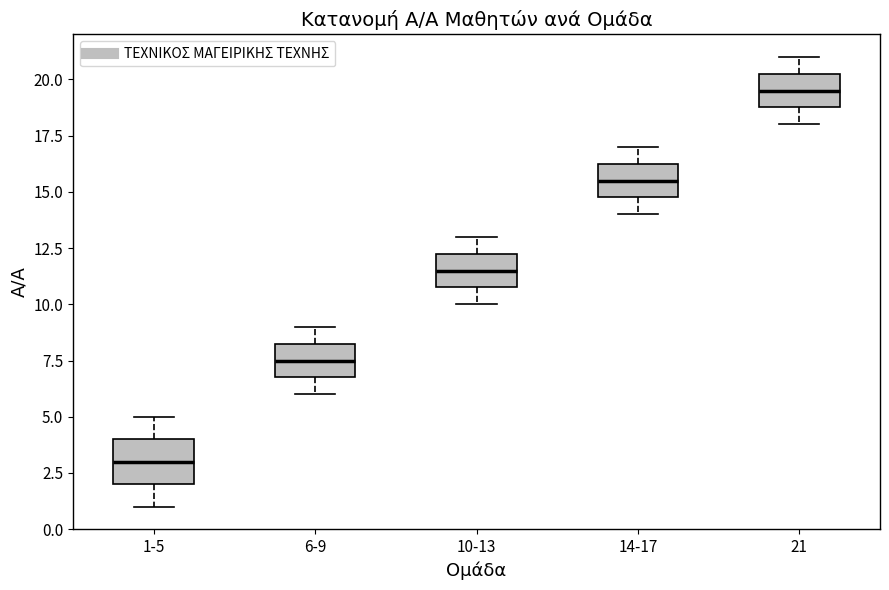

Reading left to right, transcribe this box plot: for each box, give where its median line is, the range the box spans, and where its two whiskers end, as read against the y-axis. The values are not printed on the chart, so give them approximately, as read against the axis.

1-5: median 3.0, box 2.0 to 4.0, whiskers 1.0 to 5.0
6-9: median 7.5, box 7.0 to 8.5, whiskers 6.0 to 9.0
10-13: median 11.5, box 11.0 to 12.5, whiskers 10.0 to 13.0
14-17: median 15.5, box 15.0 to 16.5, whiskers 14.0 to 17.0
21: median 19.5, box 19.0 to 20.5, whiskers 18.0 to 21.0